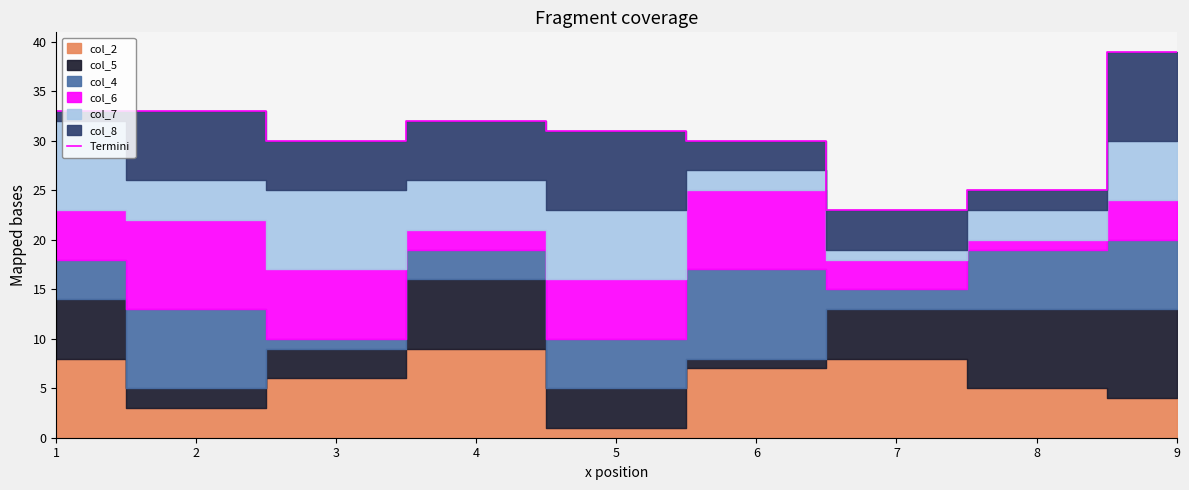

Reading left to right, transcribe all the data shown in this chart.

1=33	2=33	3=30	4=32	5=31	6=30	7=23	8=25	9=39